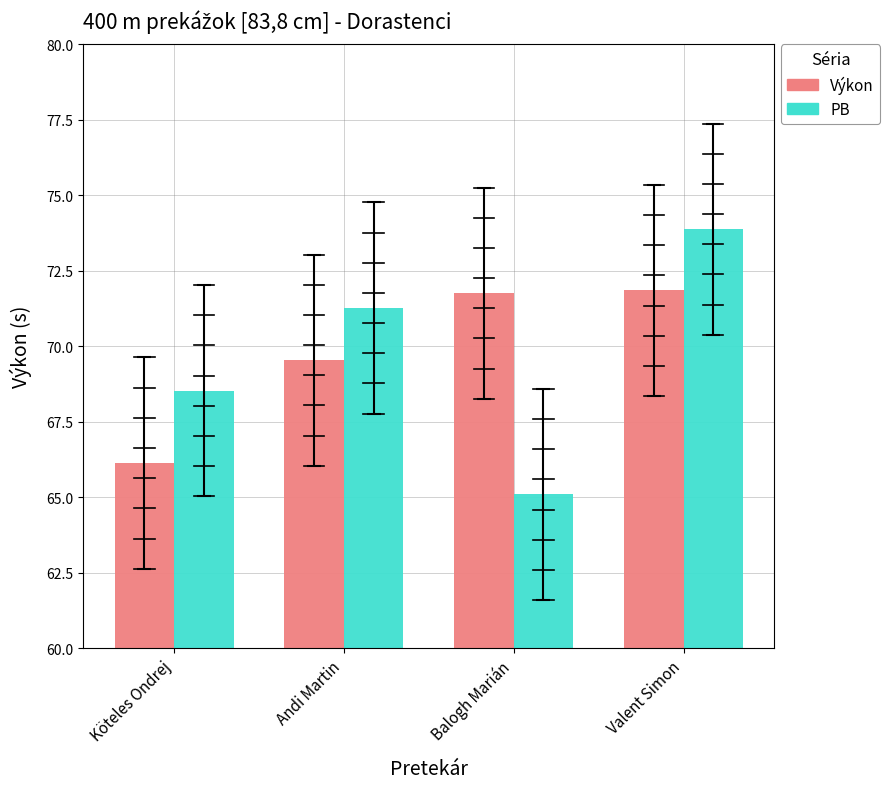

Rank the categories by PB value from highest to lowest.

Valent Simon, Andi Martin, Köteles Ondrej, Balogh Marián